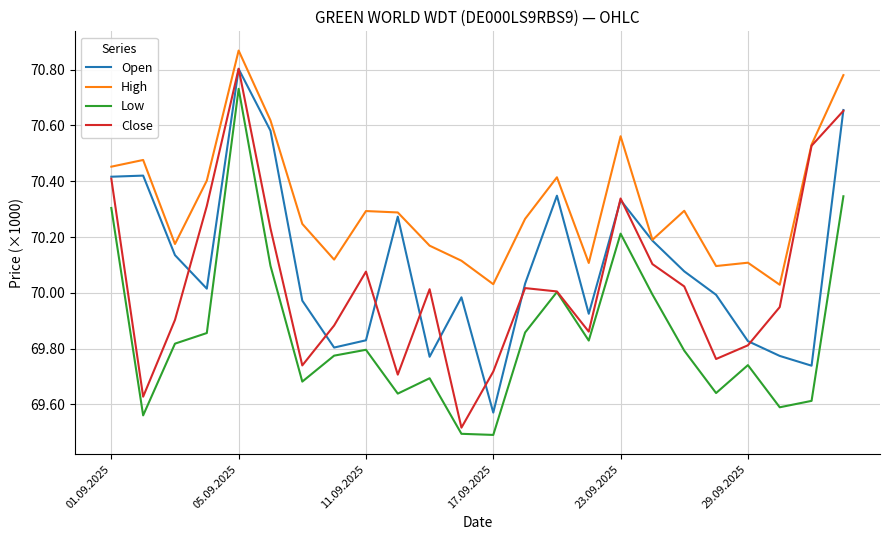

What is the difference between the maximum and second lowest values in the Close series?

1175